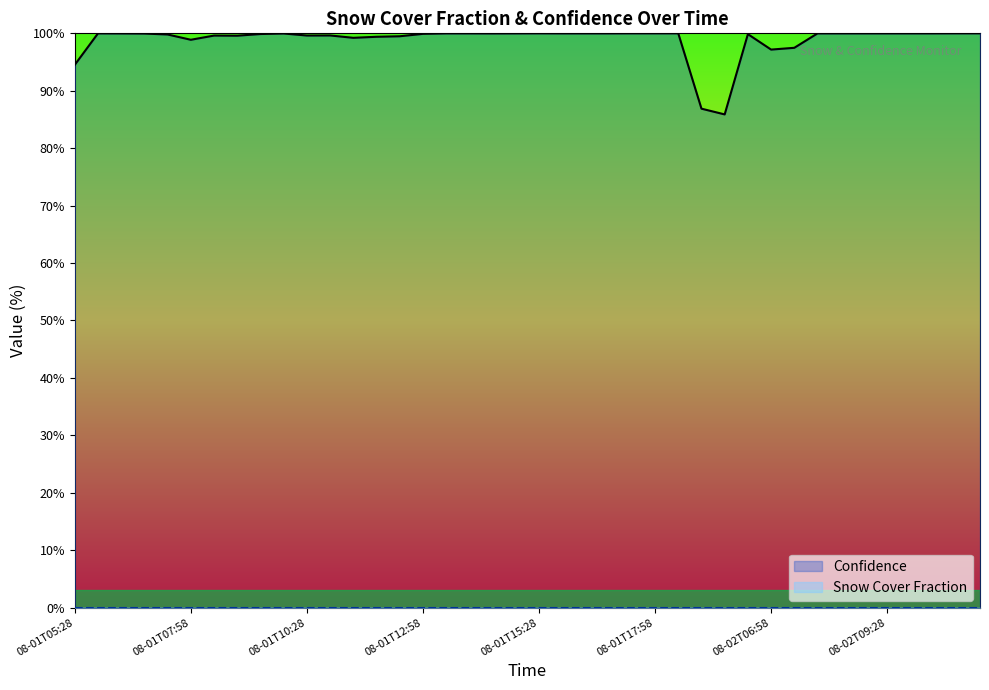

What is the total value across all series at 08-02T09:28?

100.0